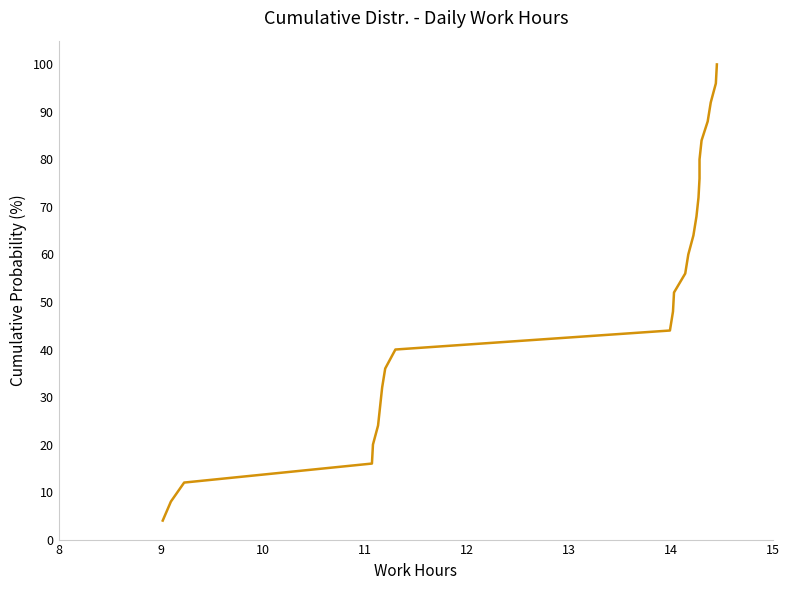

What is the sum of all values?

1300.0